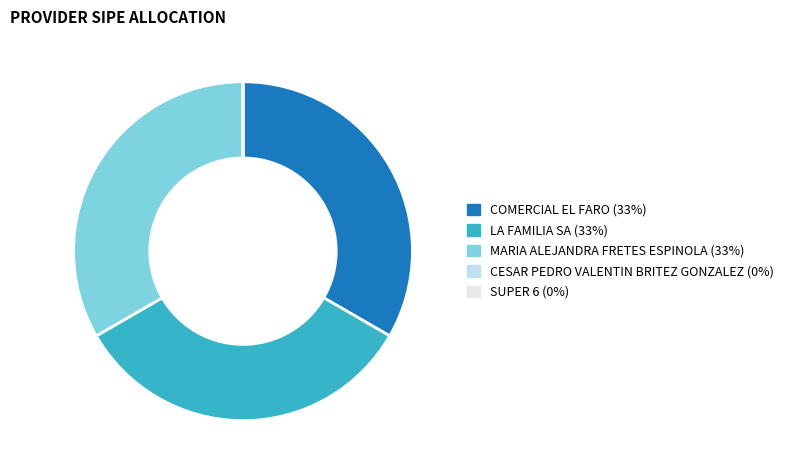

Approximately how many times larger is the value at LA FAMILIA SA compared to COMERCIAL EL FARO?

1.0